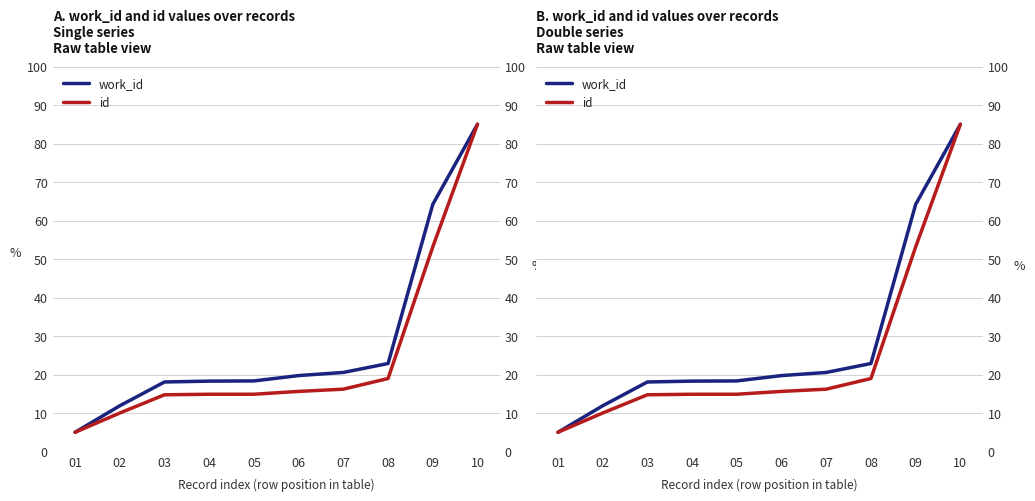

How many lines are shown in the chart?

2